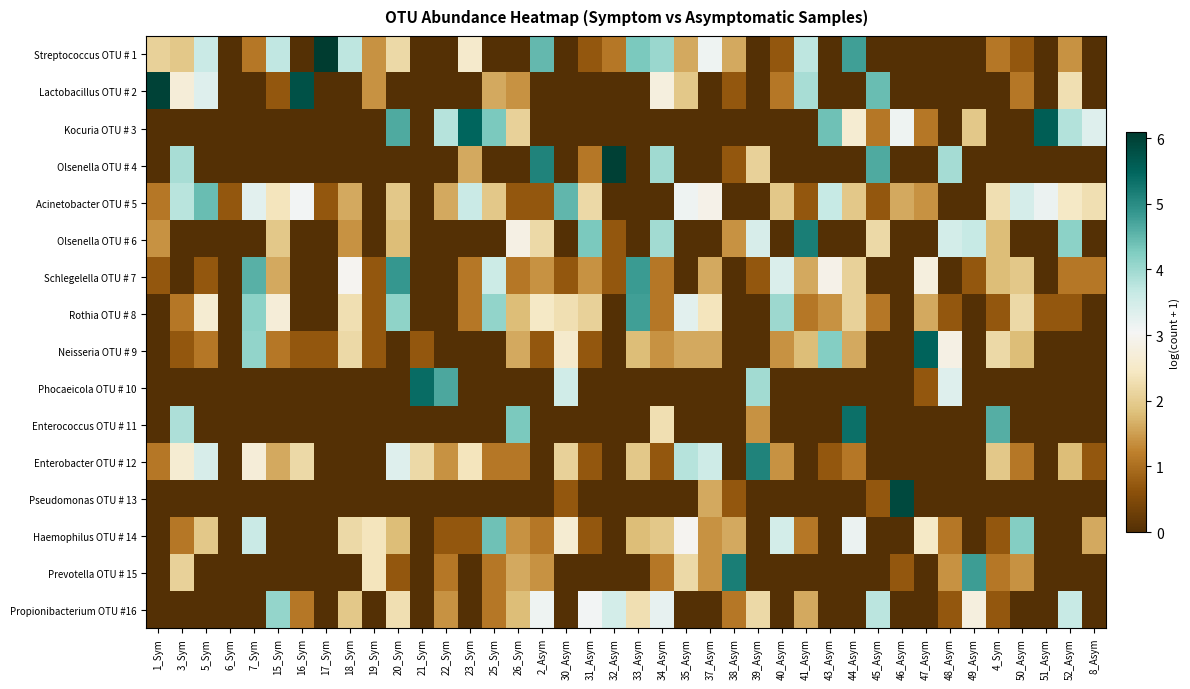

At how many categories does at least one series exceed 1?

39